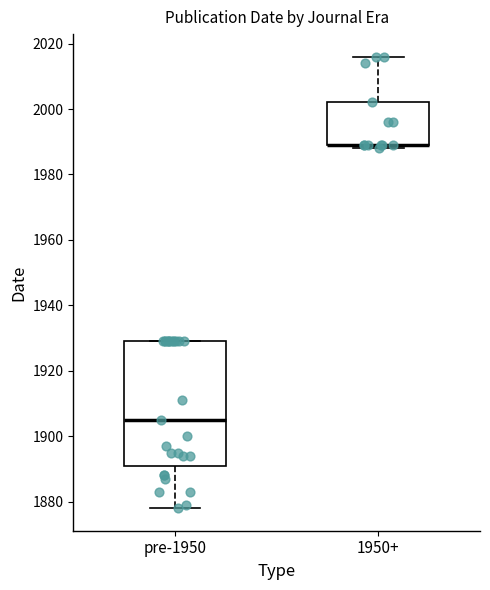

Reading left to right, transcribe this box plot: for each box, give where its median line is, the range the box spans, and where its two whiskers end, as read against the y-axis. The values are not printed on the chart, so give them approximately, as read against the axis.

pre-1950: median 1906, box 1892 to 1930, whiskers 1878 to 1930
1950+: median 1990 (drawn on the box's lower edge), box 1990 to 2002, whiskers 1988 to 2016